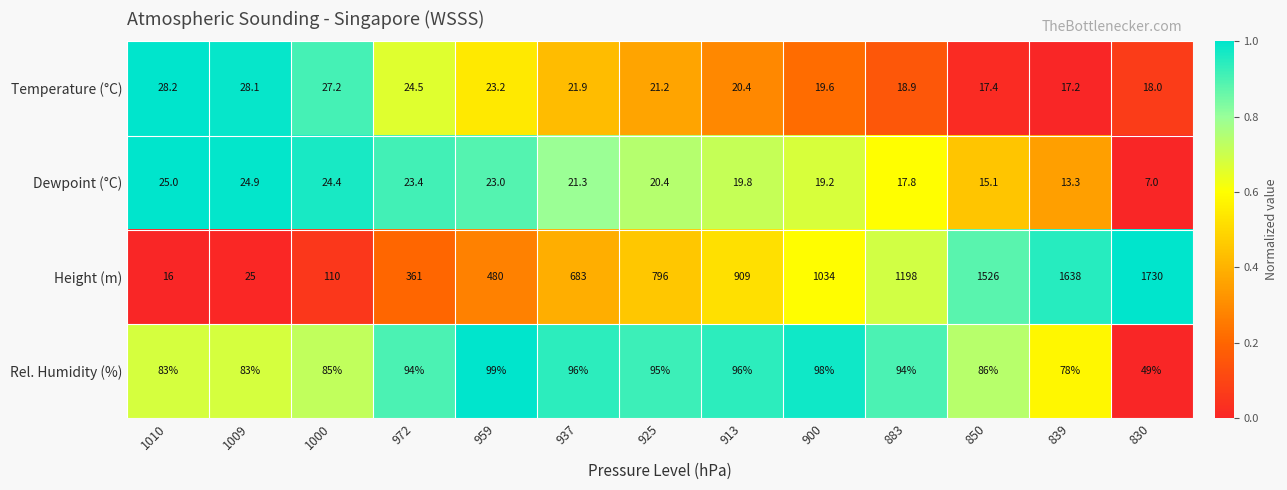

Which series has the widest spread of values?

Height (m)